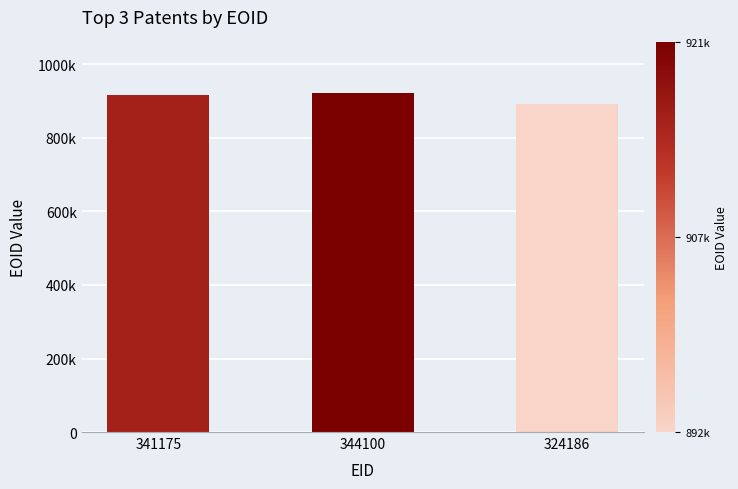

Which category has the lowest value across all series?

324186